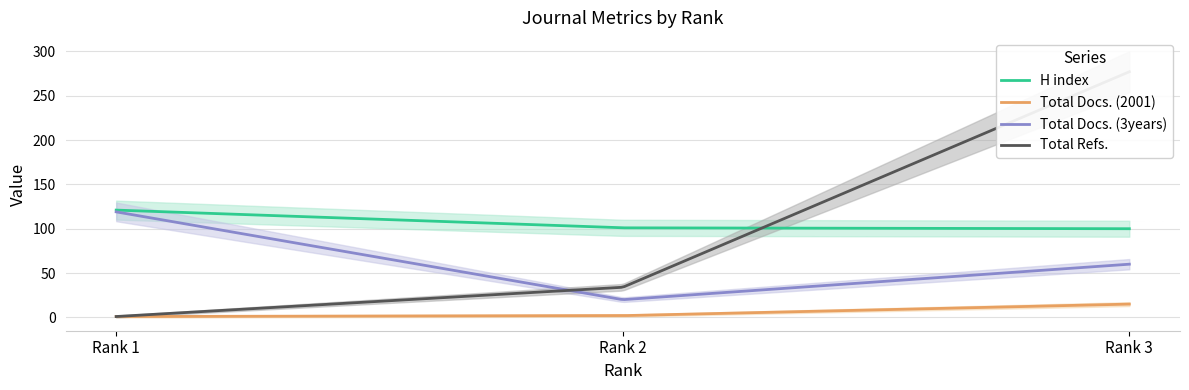

The Total Docs. (3years) series shows 60 at Rank 3. True or false?

True